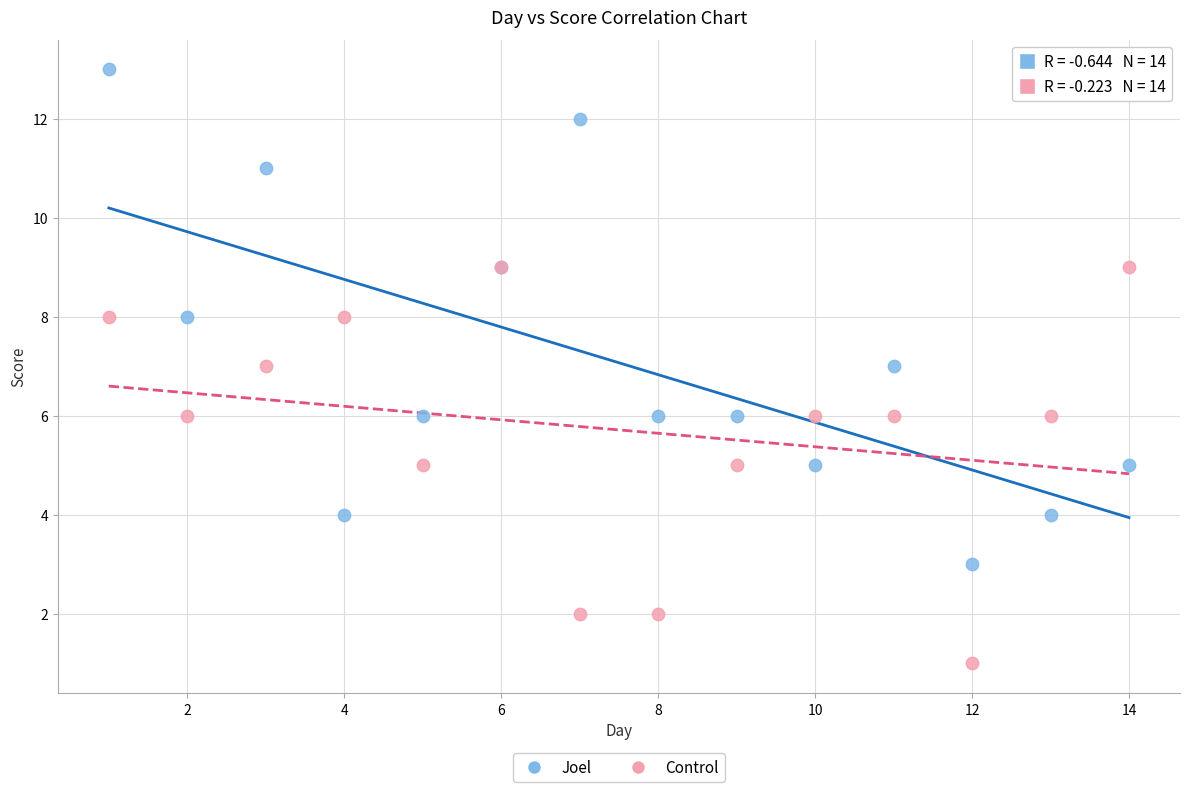

What are all the series names shown in the legend?

Joel, Control